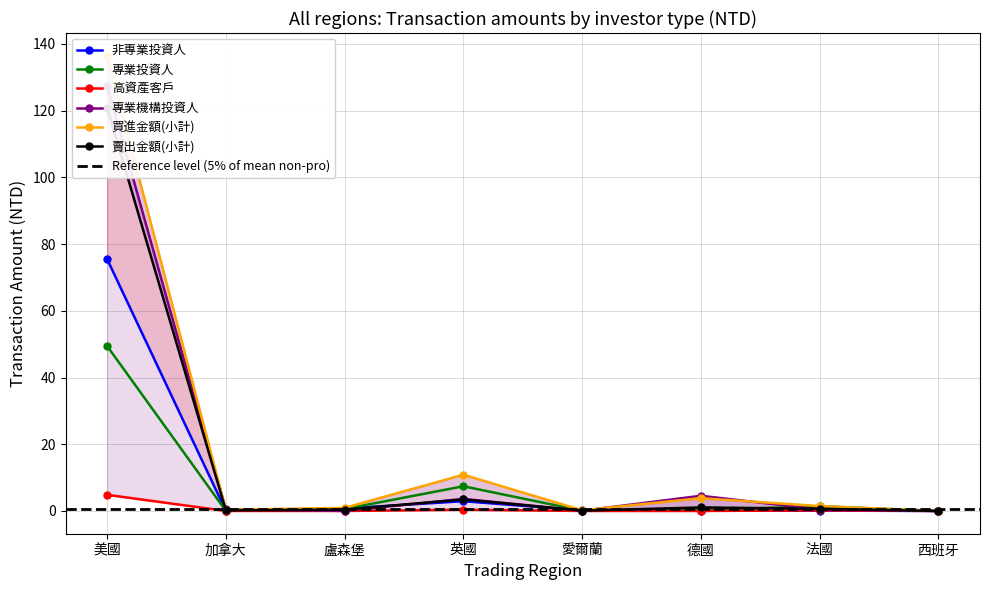

The value of 專業機構投資人 at 法國 is 0.7. True or false?

False